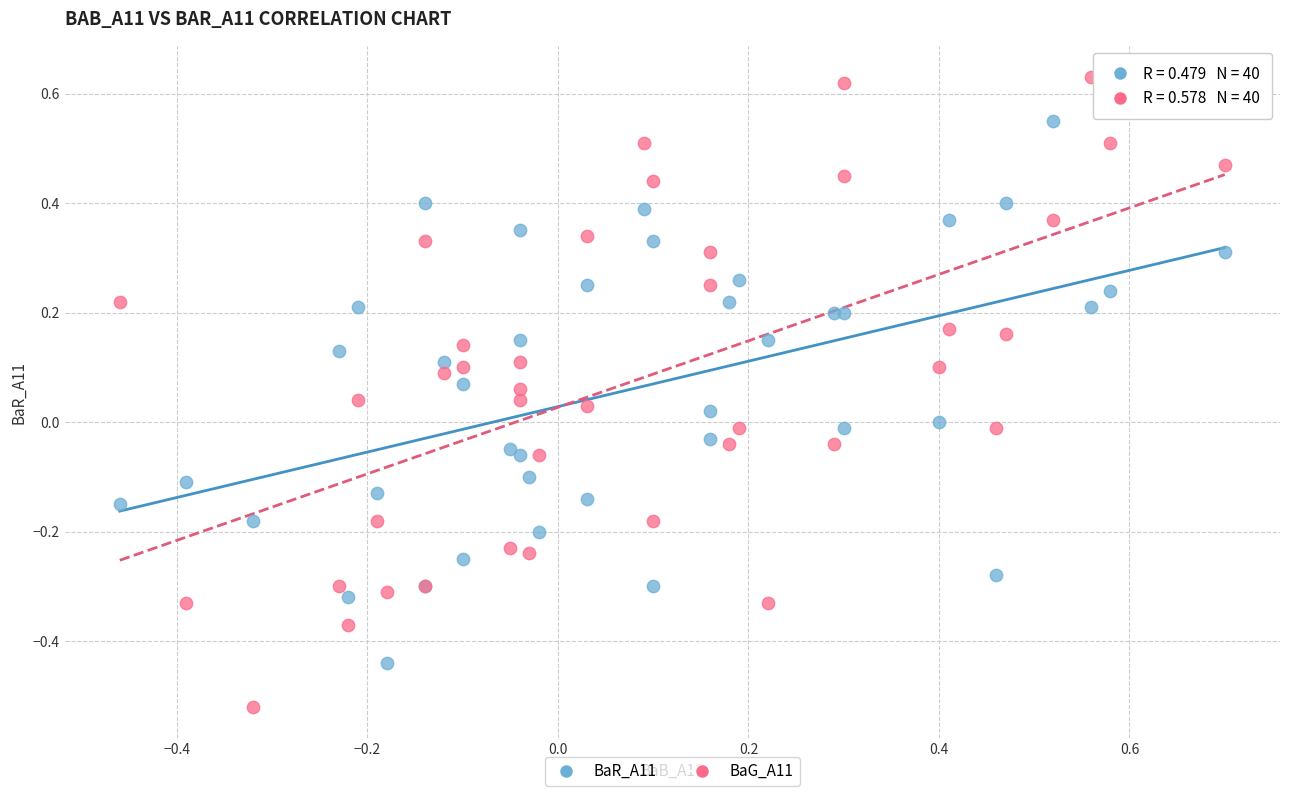

Which series contains the highest Y value?

BaG_A11